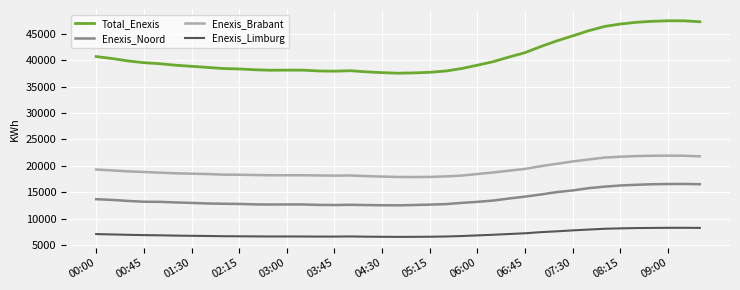

Which series has the largest total across all categories?

Total_Enexis